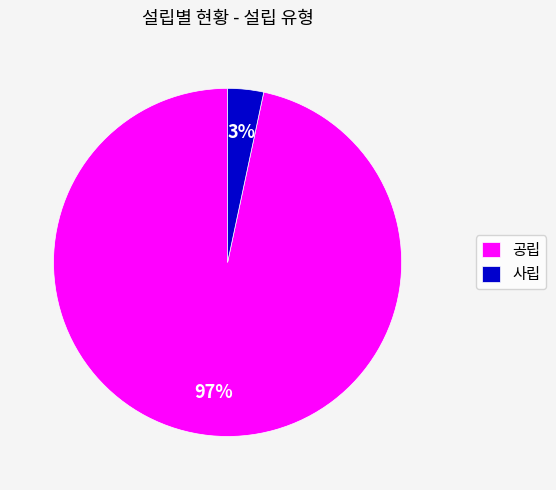

Rank the categories by value from highest to lowest.

공립, 사립